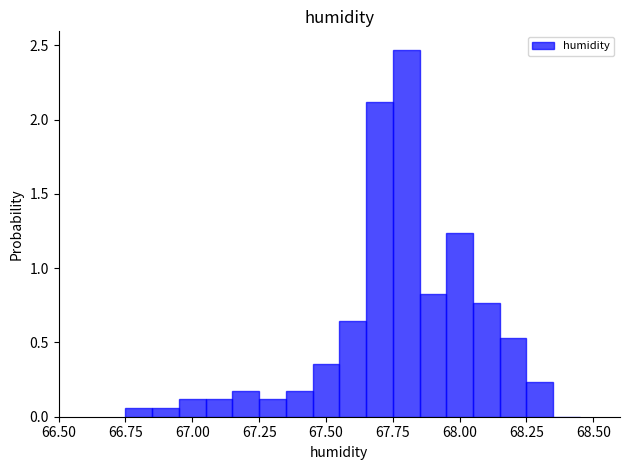

Read against the x-axis, roughly where is the centre of the tallest bar?

67.80